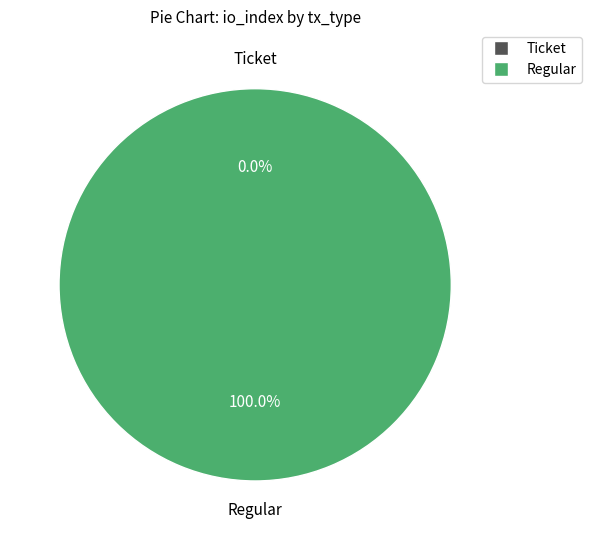

To the nearest percent, what is the difference between the largest and smallest slice percentages?

100%